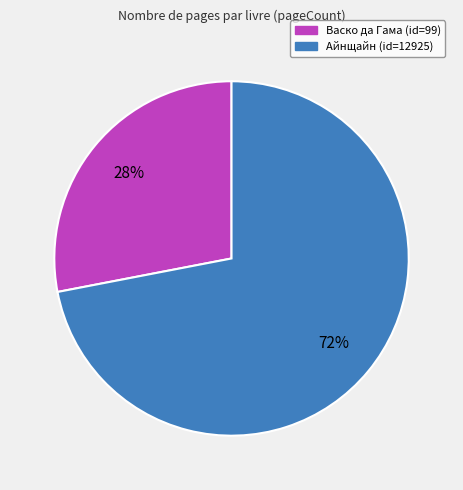

Is there any slice that represents more than half of the pie?

Yes